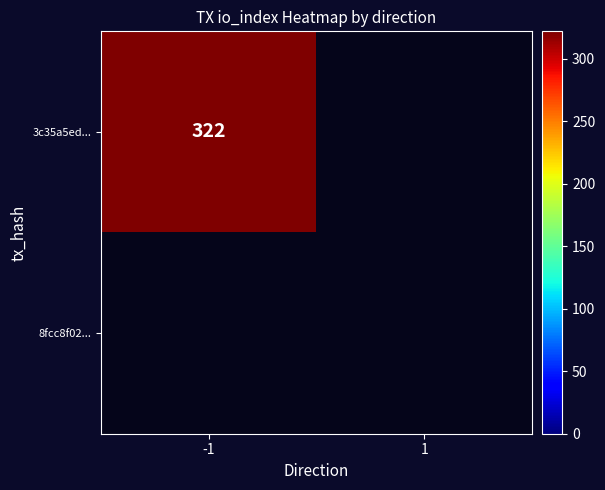

What is the total value across all series at -1?

322